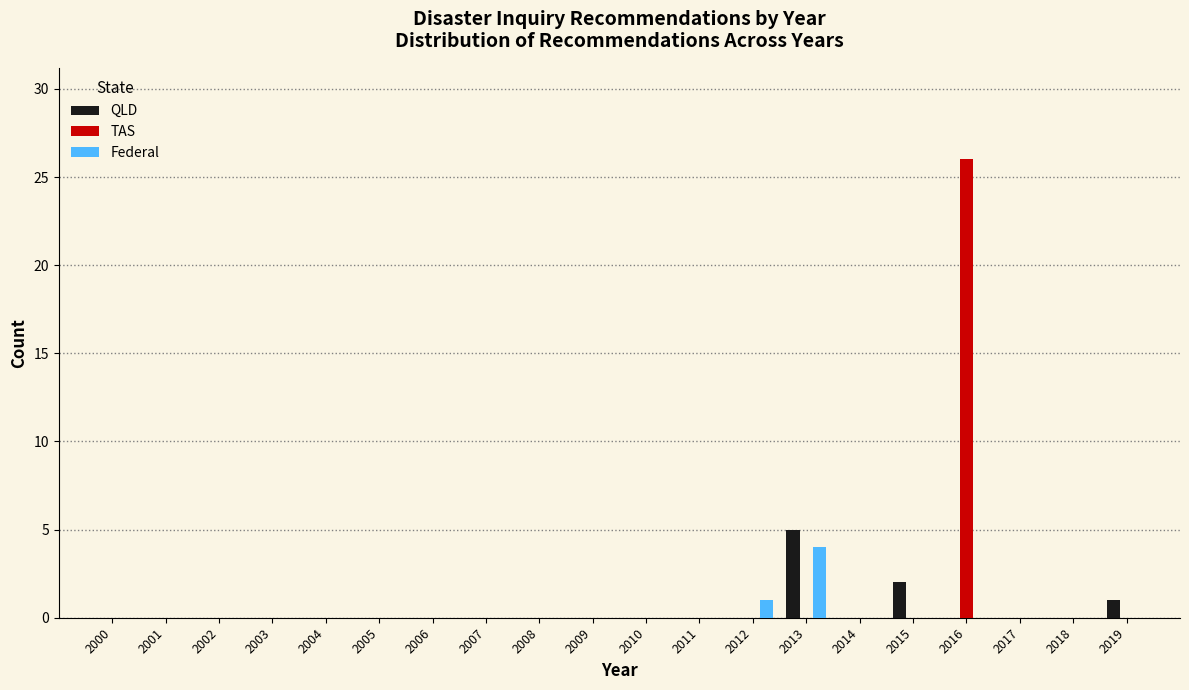

Which label corresponds to the largest value in the chart?

2016